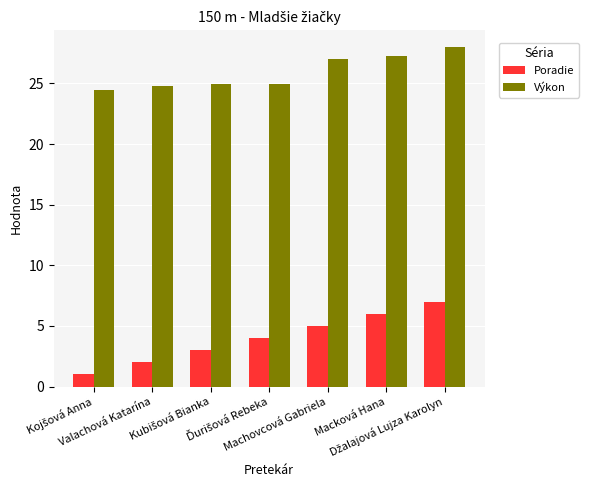

Which series has the widest spread of values?

Poradie